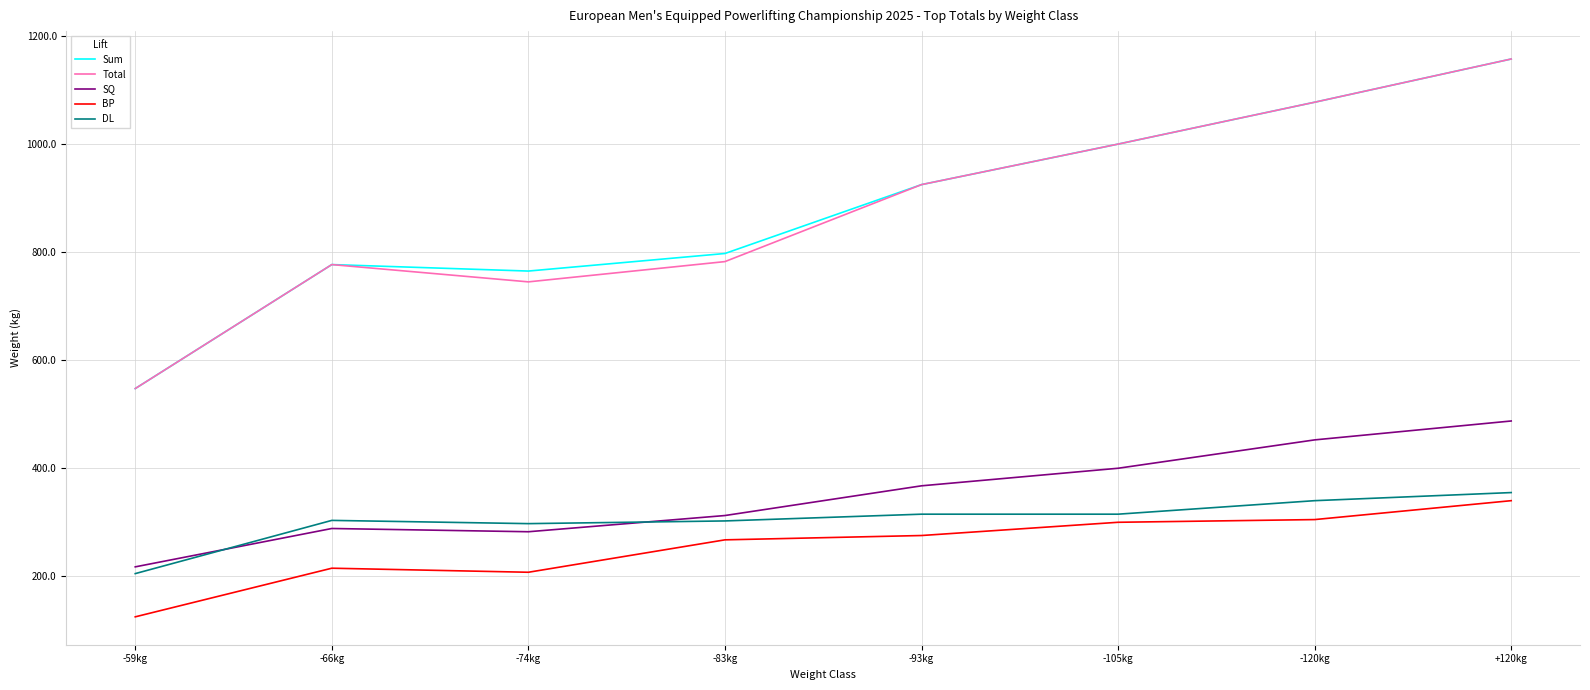

What is the average value of the Sum series?

880.9